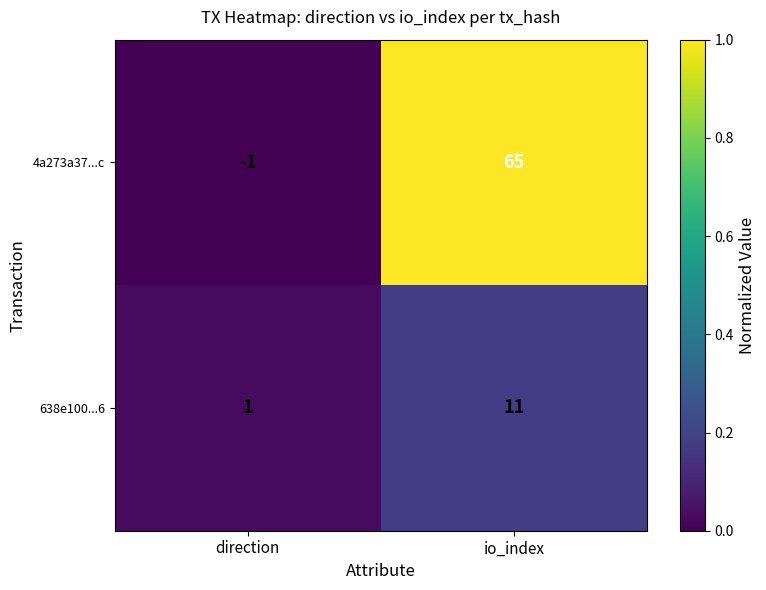

At which category does the chart reach its peak across all series?

io_index